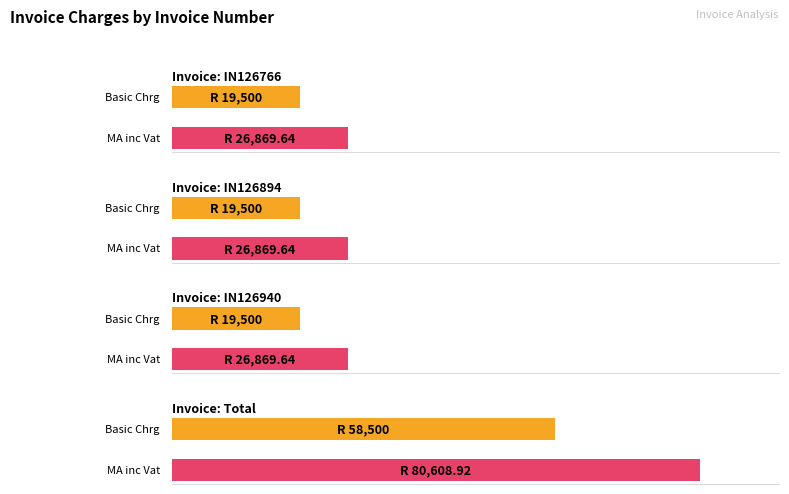

What is the sum of the Basic Chrg values at Total and IN126894?

78000.0